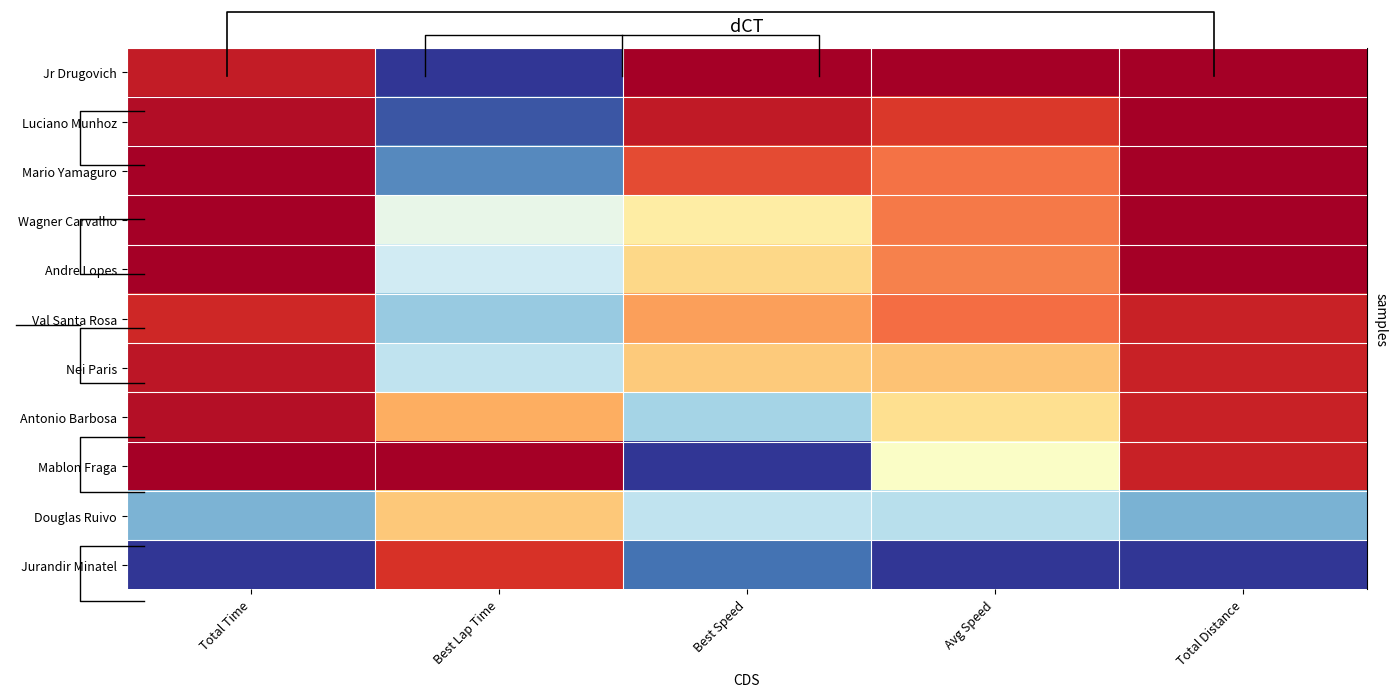

What is the maximum value shown in the chart?

1.0